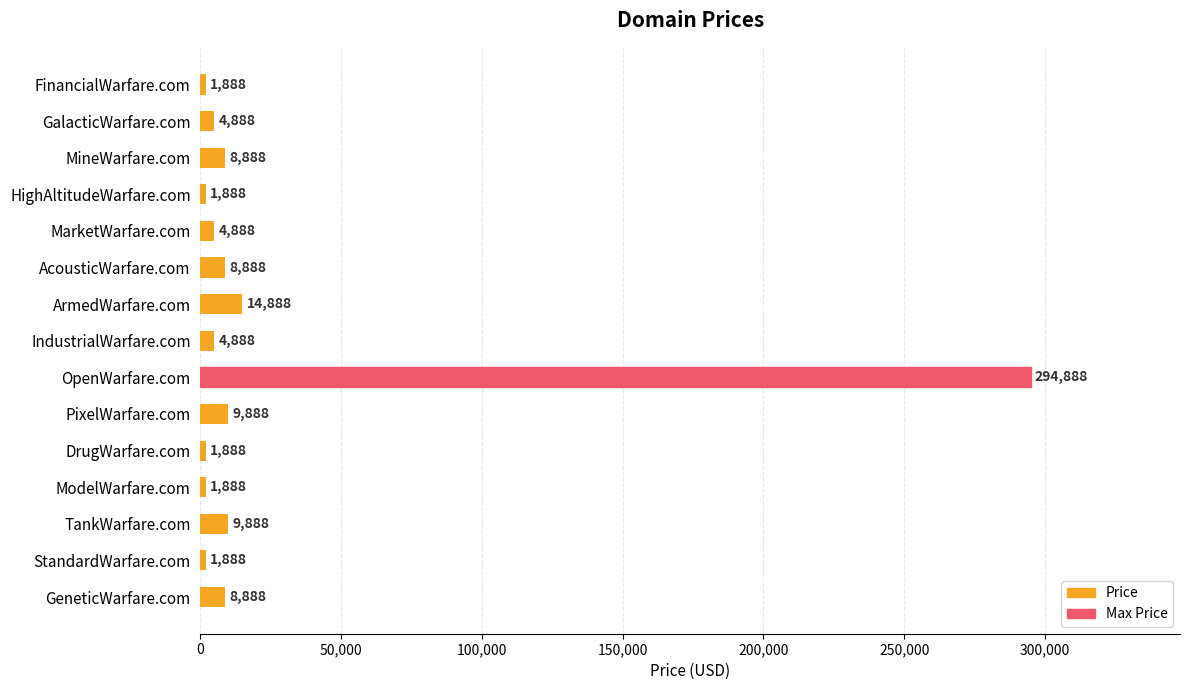

Reading top to bottom, extract all data points from this chart.

1888	4888	8888	1888	4888	8888	14888	4888	294888	9888	1888	1888	9888	1888	8888